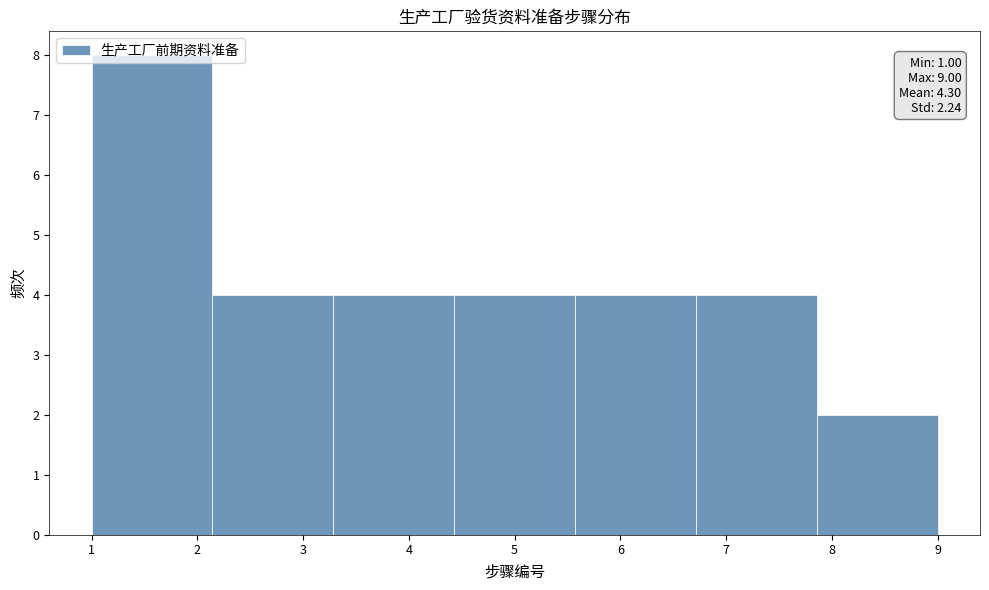

Which range on the x-axis has the tallest bar?

1.0 to 2.1